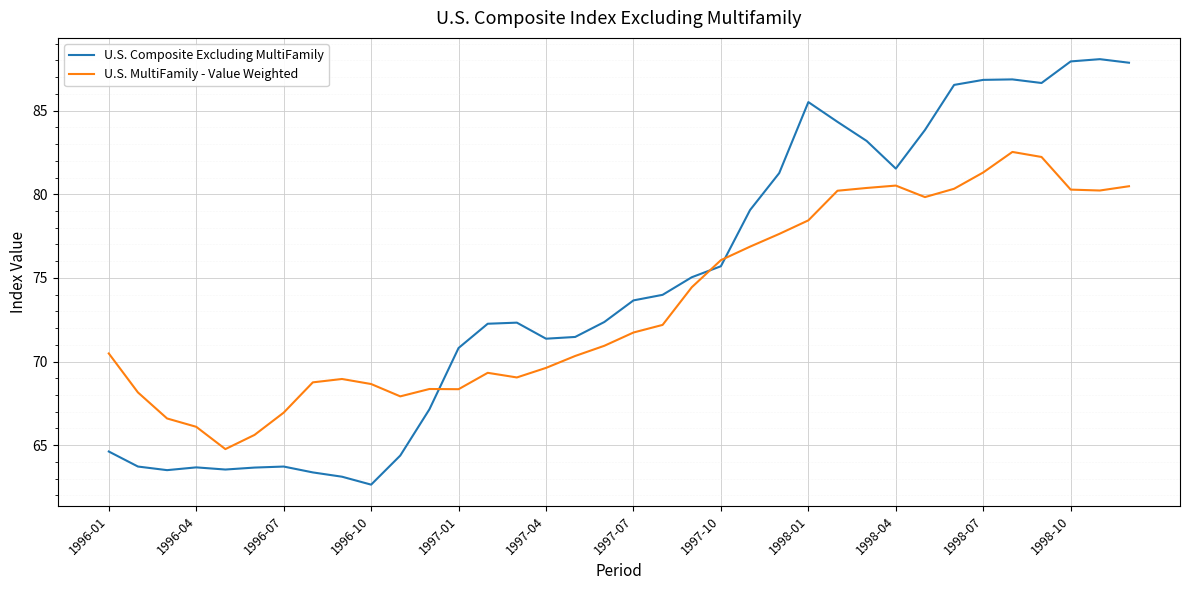

After their last crossing, which series has the higher values: U.S. MultiFamily - Value Weighted or U.S. Composite Excluding MultiFamily?

U.S. Composite Excluding MultiFamily